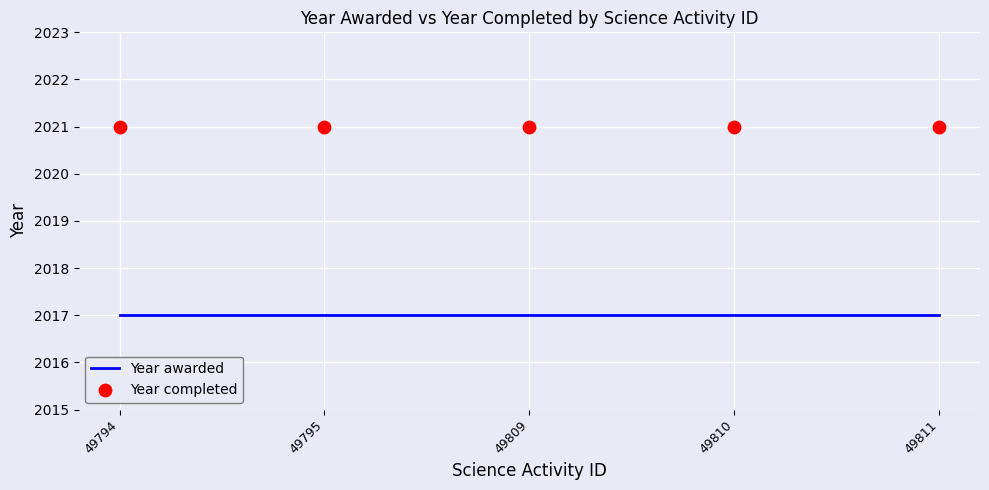

Which series contains the highest Y value?

Year completed